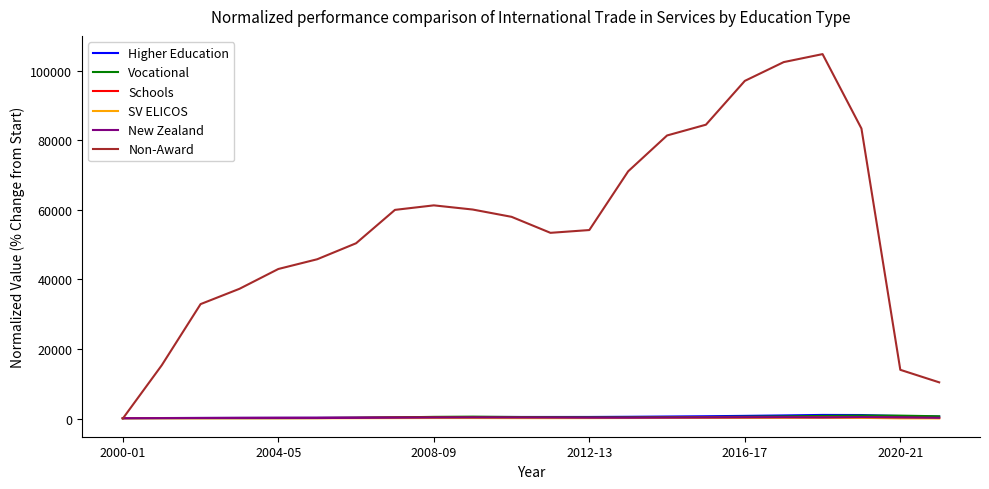

What is the greatest value displayed?

104800.0